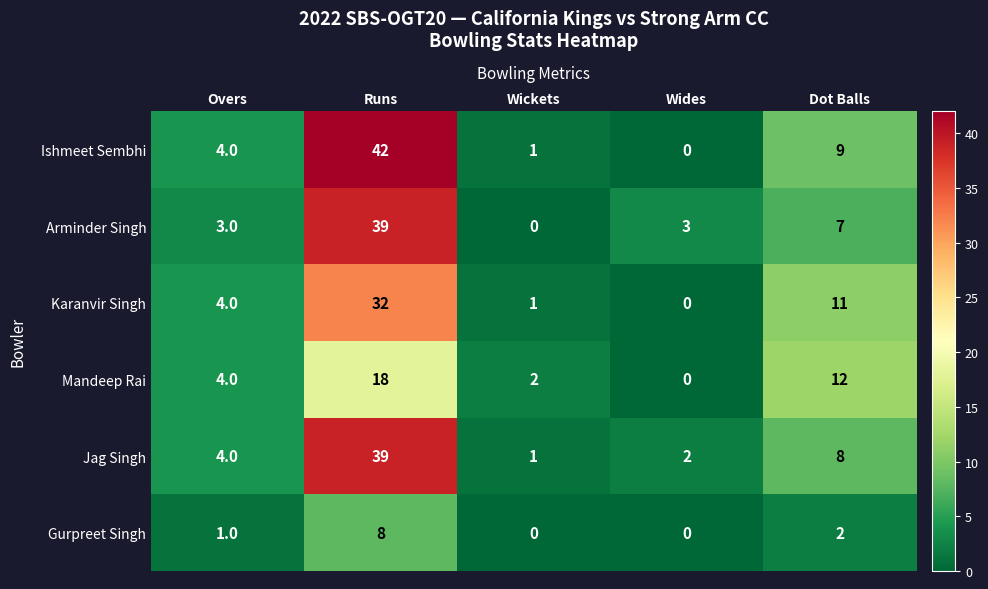

Reading left to right, extract all data points from this chart.

Ishmeet Sembhi: 4	42	1	0	9
Arminder Singh: 3	39	0	3	7
Karanvir Singh: 4	32	1	0	11
Mandeep Rai: 4	18	2	0	12
Jag Singh: 4	39	1	2	8
Gurpreet Singh: 1	8	0	0	2